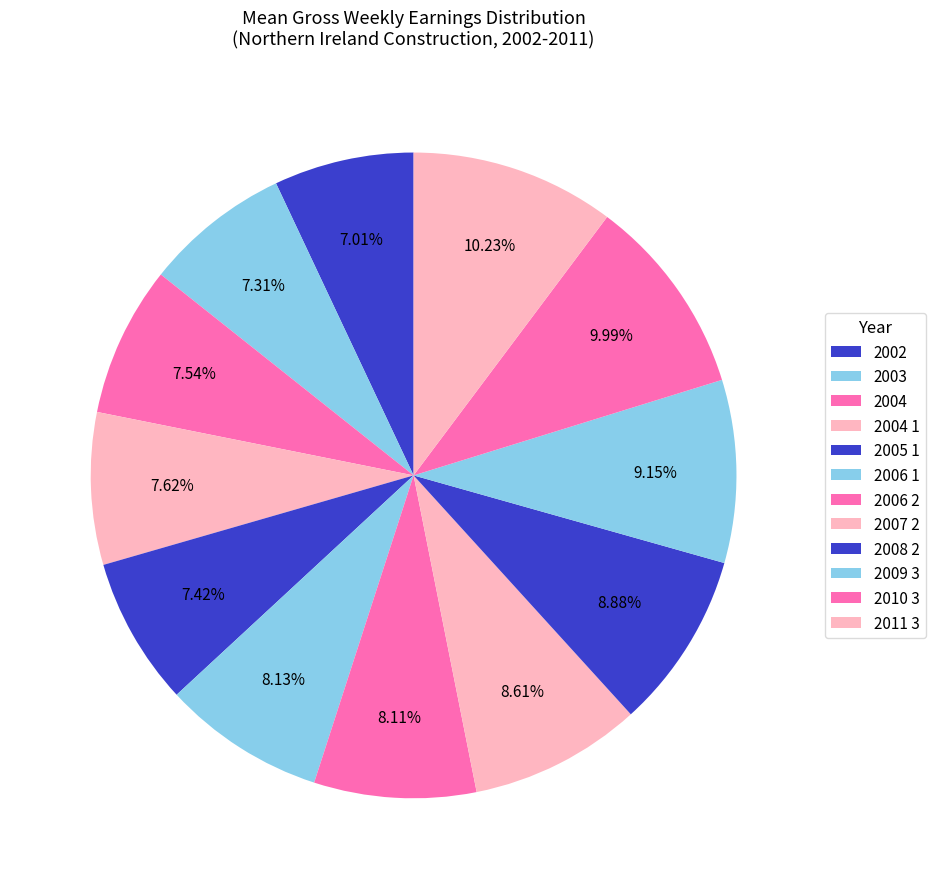

How many slices are in this pie chart?

12